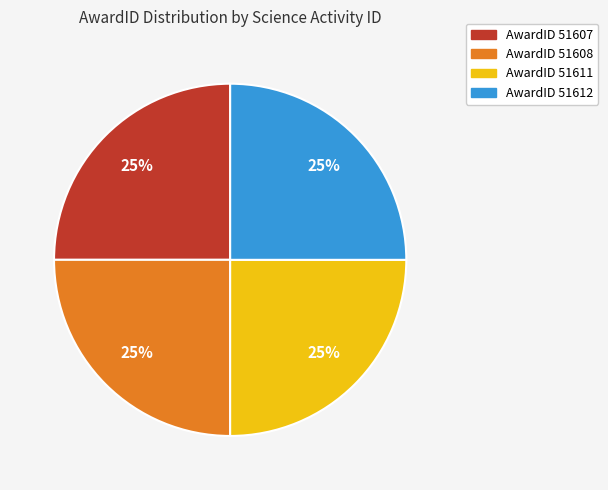

To the nearest percent, what percentage of the pie is AwardID 51607?

25%